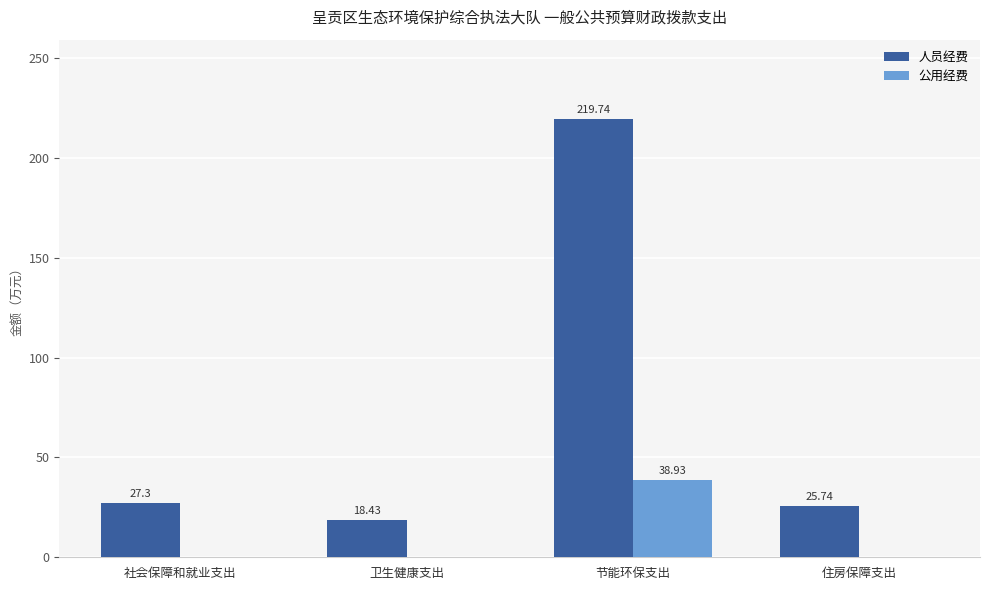

Where does the 人员经费 series first go above 27?

社会保障和就业支出